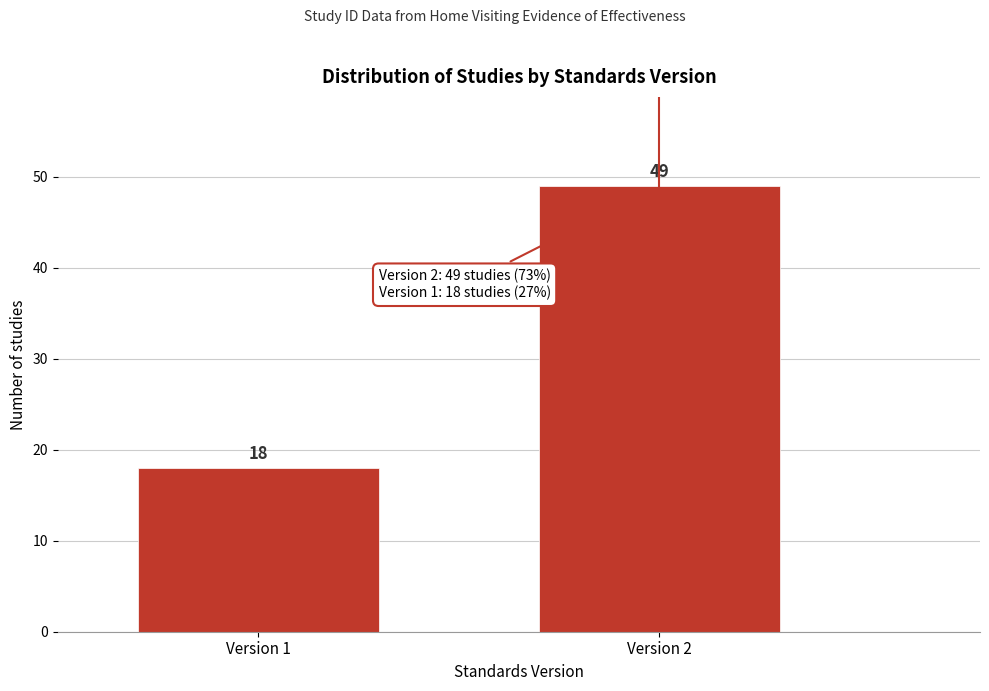

Reading left to right, what are all the values shown in this chart?

Version 1=18	Version 2=49